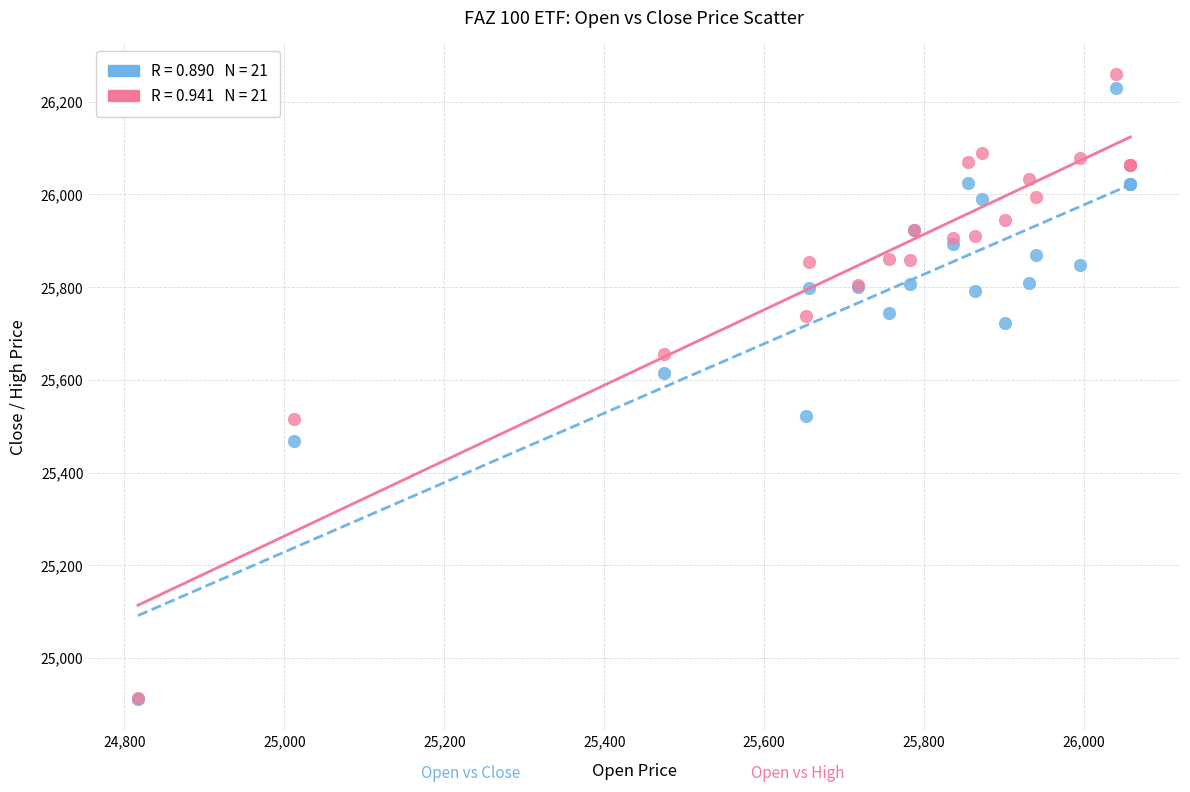

Across all series, what Y value is closest to 25585?

25615